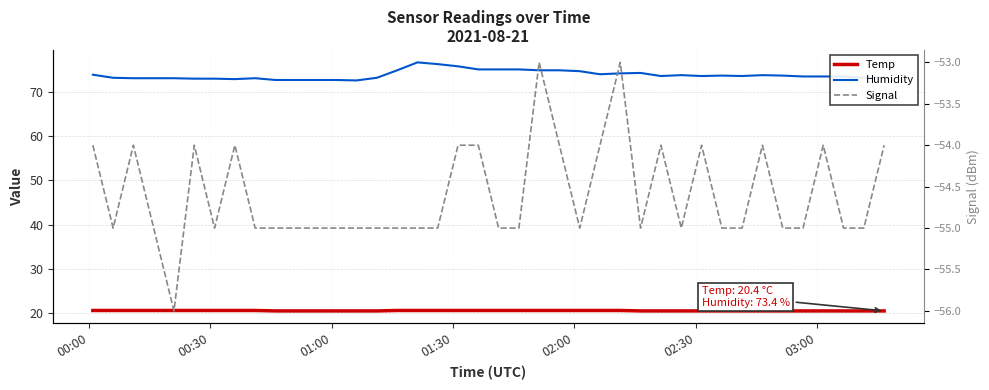

True or false: Signal has more than 1 points higher than both neighbors.

True